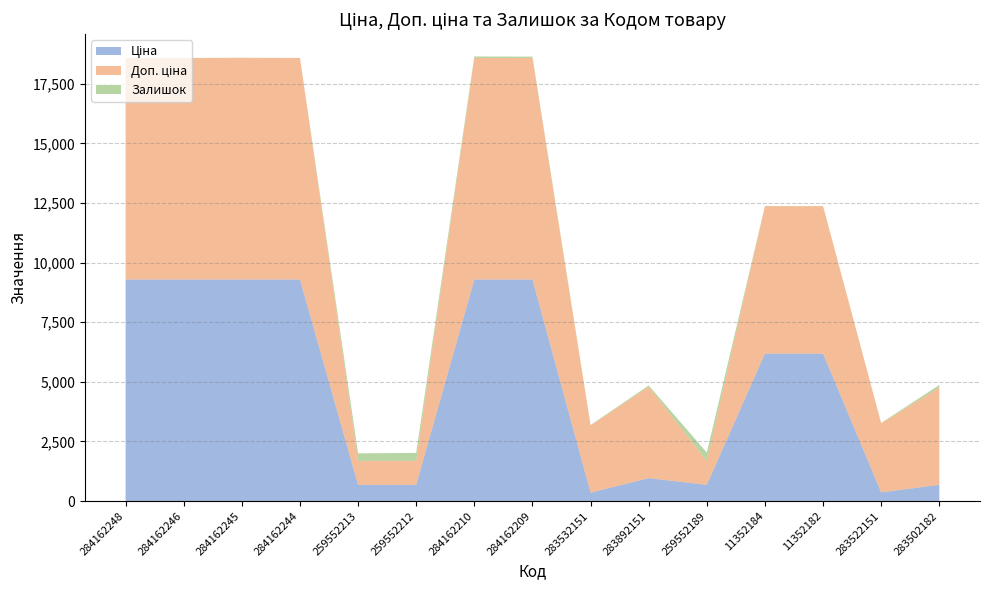

Reading left to right, extract all data points from this chart.

Ціна: 284162248=9290.5	284162246=9290.5	284162245=9290.5	284162244=9290.5	259552213=679.8	259552212=679.8	284162210=9290.5	284162209=9290.5	283532151=352.6	283892151=958.4	259552189=679.8	11352184=6182.6	11352182=6182.6	283522151=362.1	283502182=680.4
Доп. ціна: 284162248=9290.5	284162246=9290.5	284162245=9290.5	284162244=9290.5	259552213=1004.1	259552212=1004.1	284162210=9290.5	284162209=9290.5	283532151=2821.2	283892151=3833.8	259552189=1004.1	11352184=6182.6	11352182=6182.6	283522151=2896.6	283502182=4082.3
Залишок: 284162248=0.0	284162246=0.0	284162245=8.0	284162244=0.0	259552213=317.0	259552212=334.0	284162210=62.0	284162209=55.0	283532151=15.0	283892151=55.0	259552189=348.0	11352184=8.0	11352182=5.0	283522151=15.0	283502182=106.0